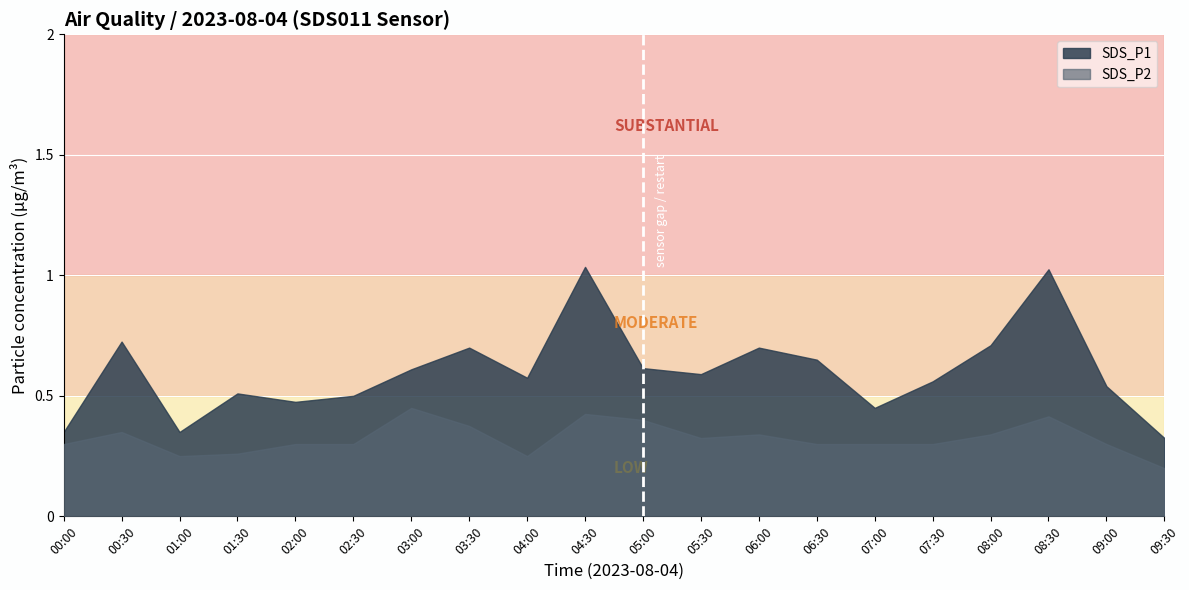

At which label is SDS_P2 closest to 0?

09:30